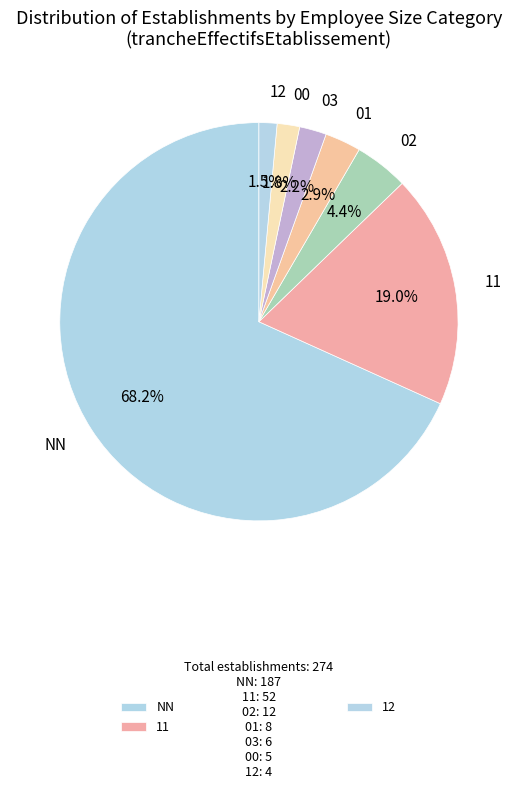

Combined, what portion of the pie is 01 and 03?

5.1%